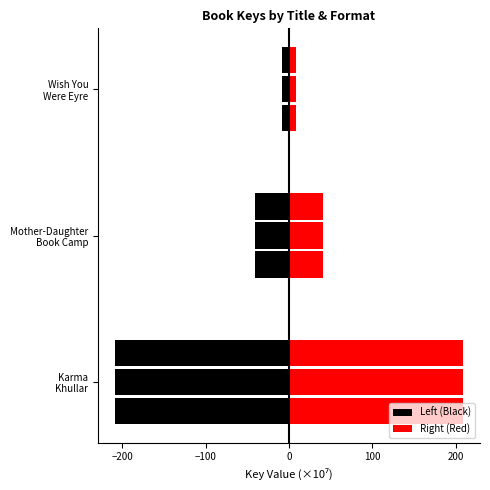

What is the lowest value of the Trade Paperback (left) series?

-208.5